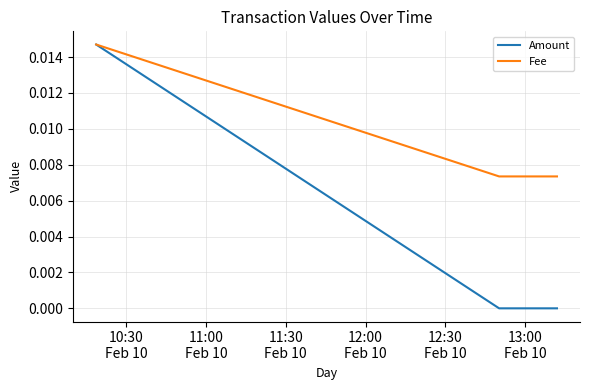

What are all the series names shown in the legend?

Amount, Fee